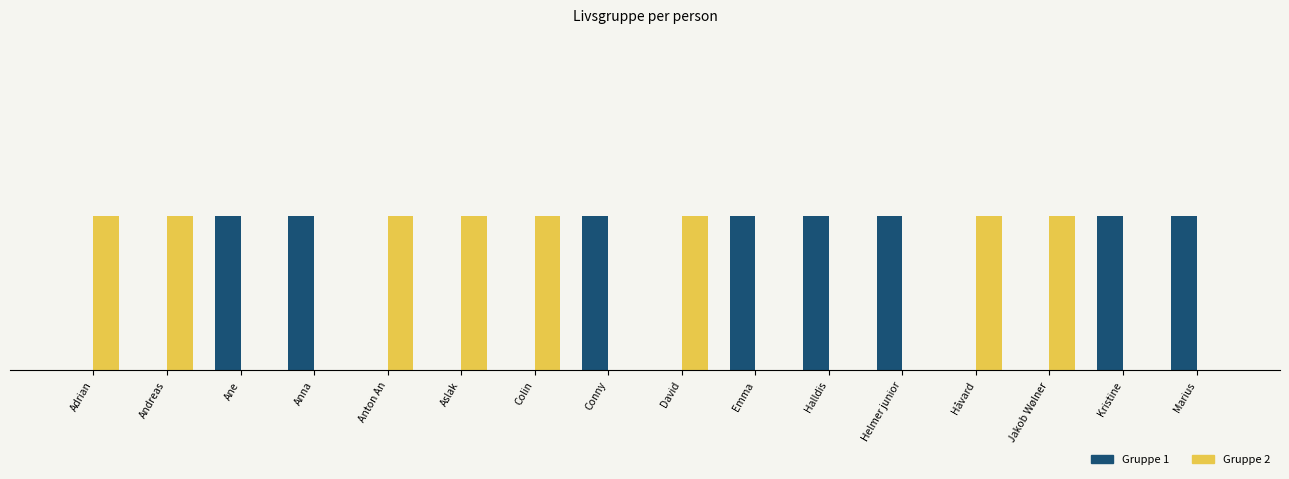

At which category is the sum across all series the highest?

Adrian